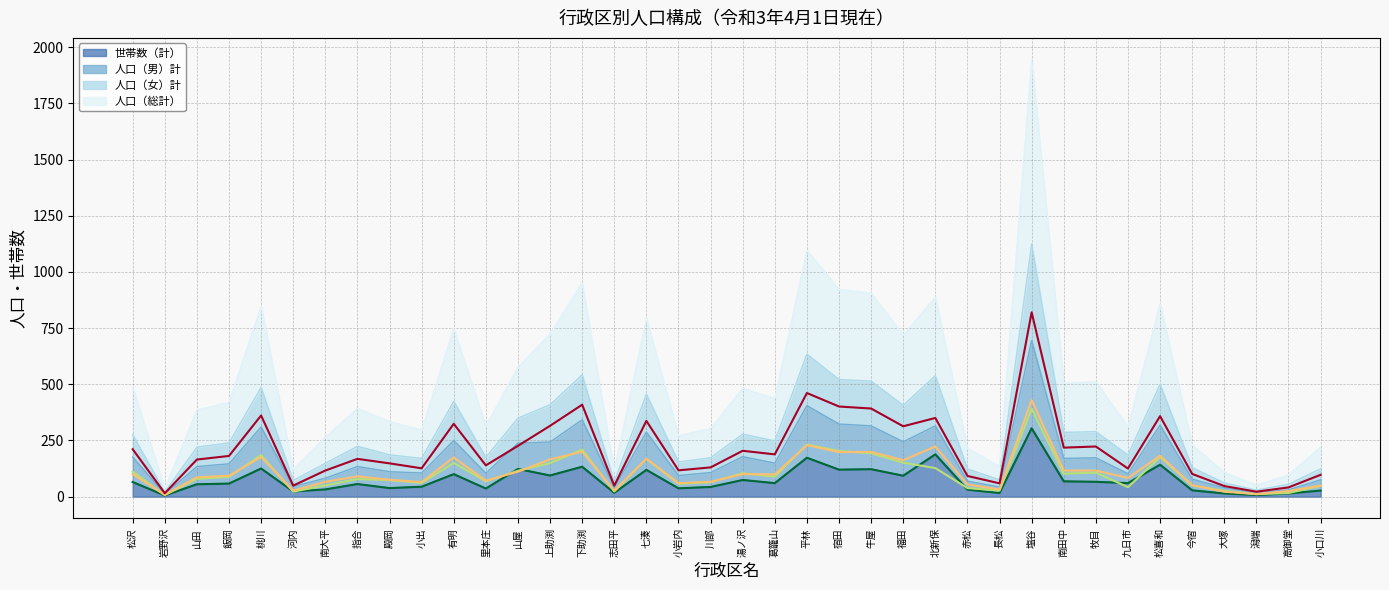

Which label corresponds to the smallest value in the chart?

岩野沢